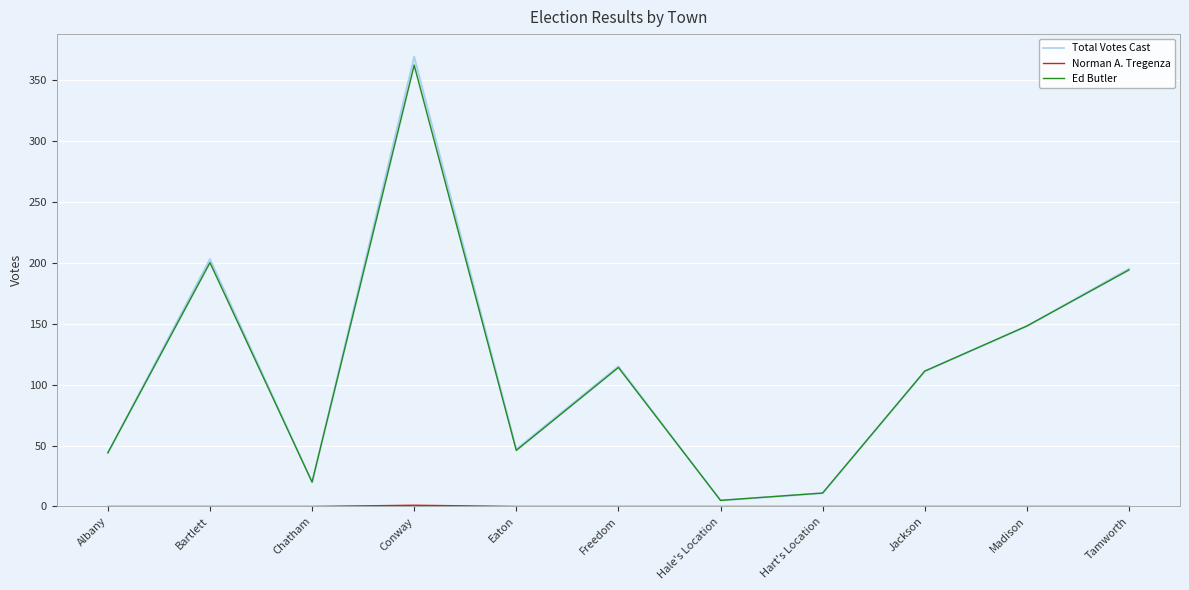

What are all the series names shown in the legend?

Total Votes Cast, Norman A. Tregenza, Ed Butler